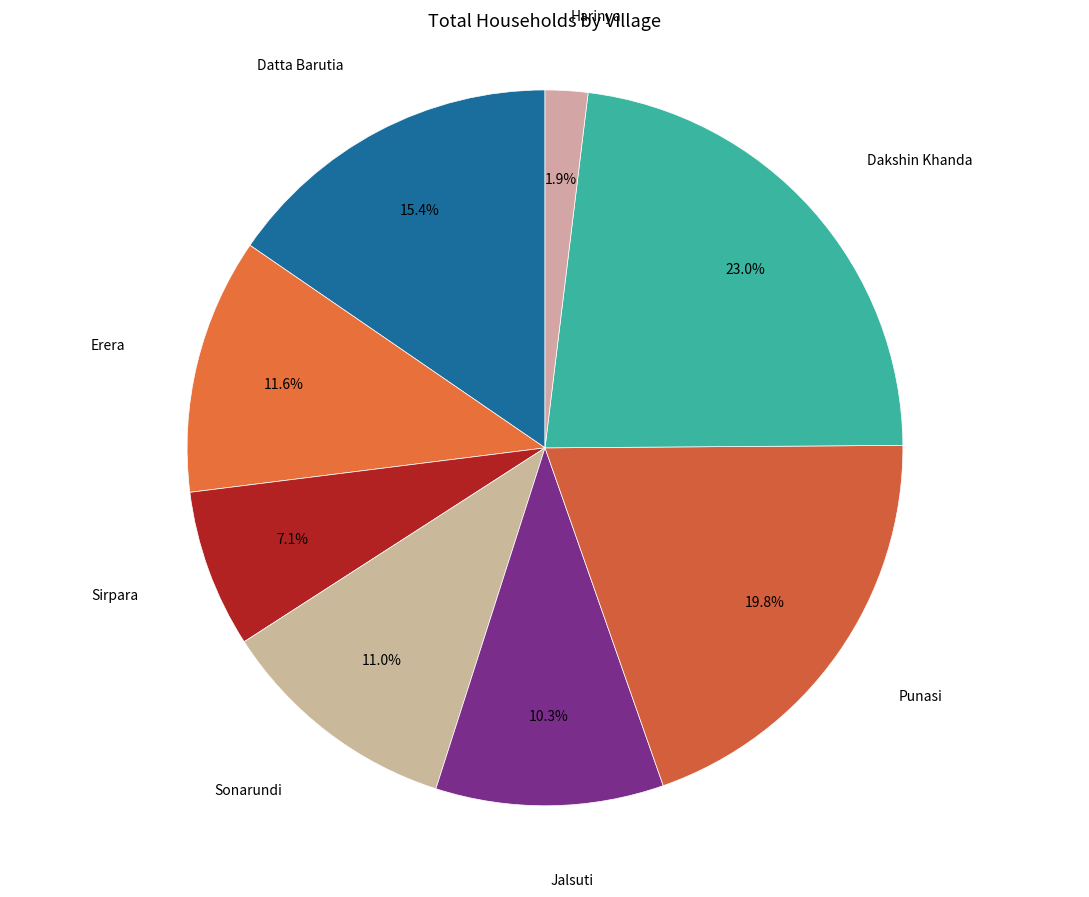

Which category has the biggest portion of the pie?

Dakshin Khanda